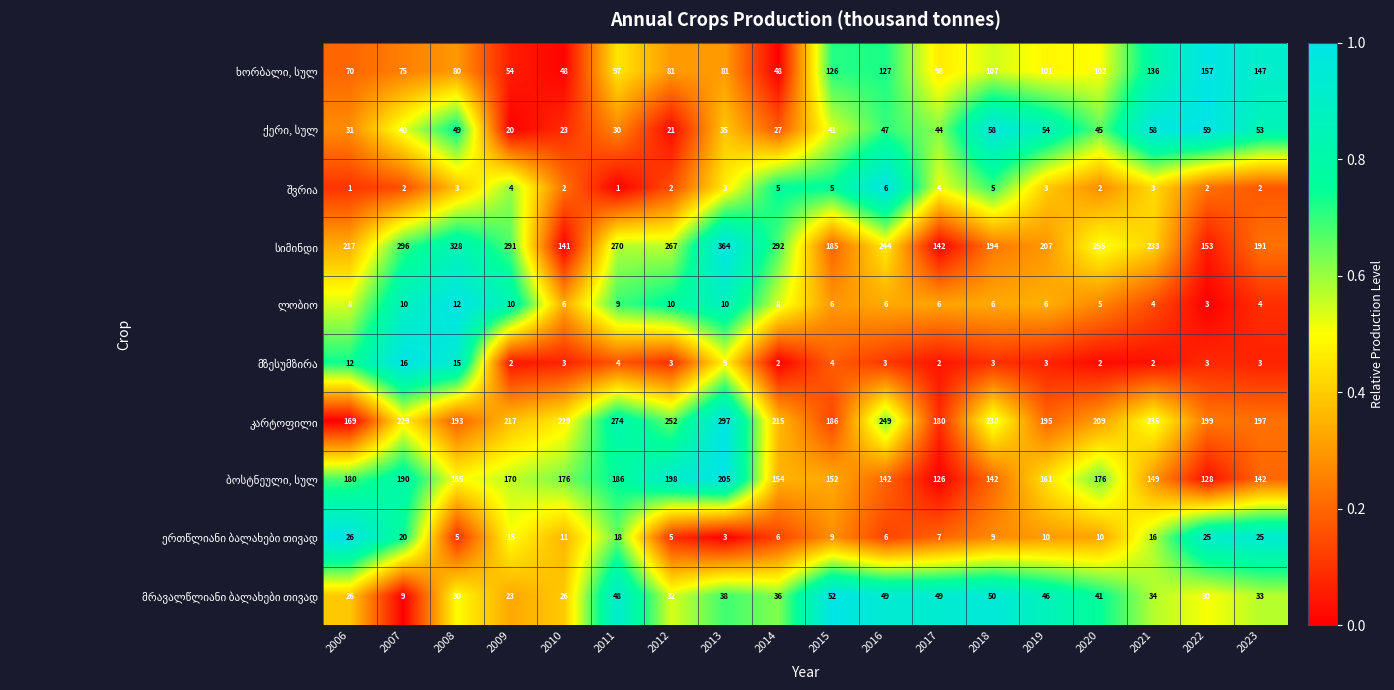

What is the maximum value shown in the chart?

364